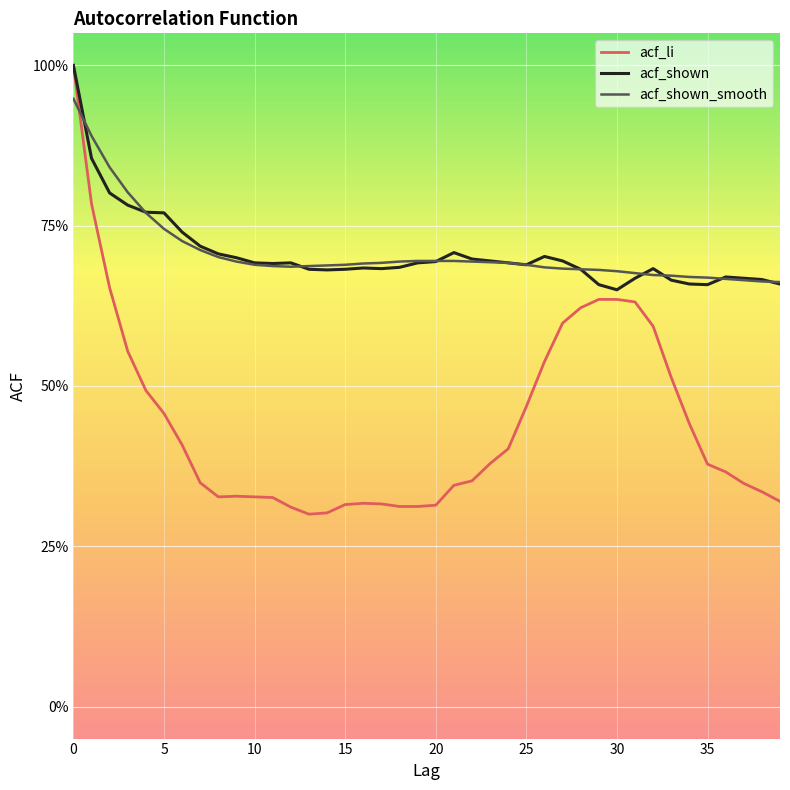

What are all the series names shown in the legend?

acf_li, acf_shown, acf_shown_smooth